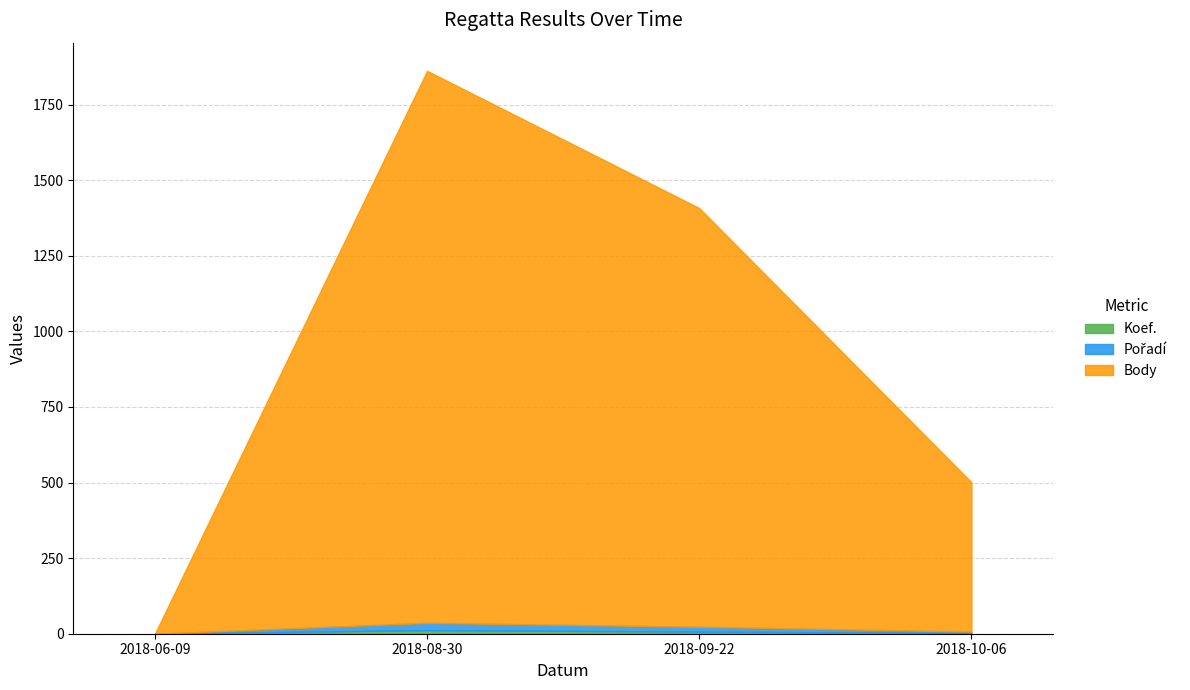

List the labels in order of Koef. value, smallest first.

2018-06-09, 2018-10-06, 2018-09-22, 2018-08-30